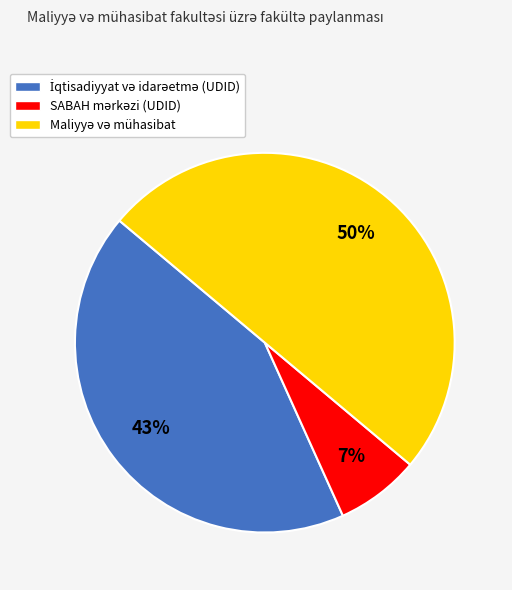

To the nearest percent, what is the difference between the largest and smallest slice percentages?

43%